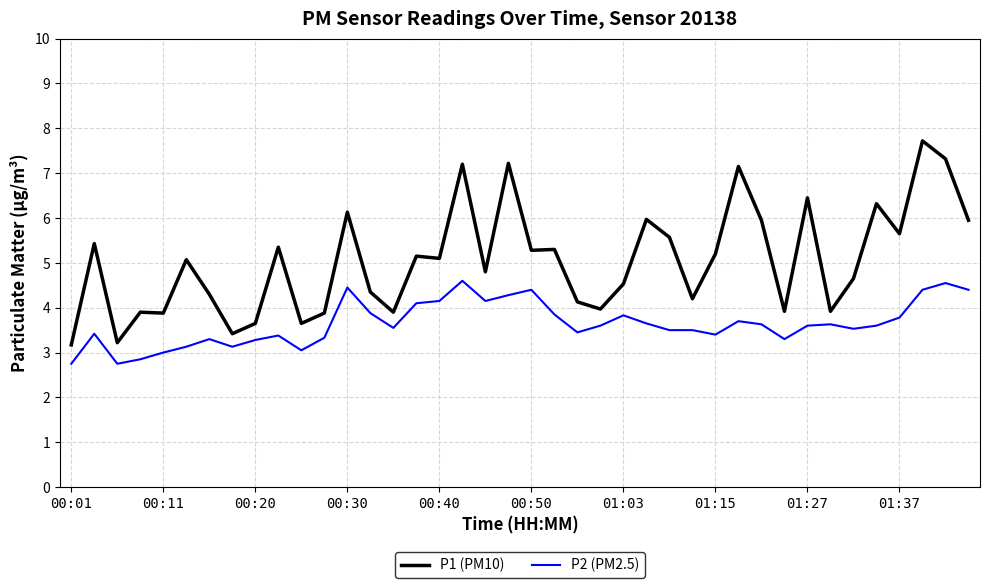

What is the smallest value displayed?

2.8